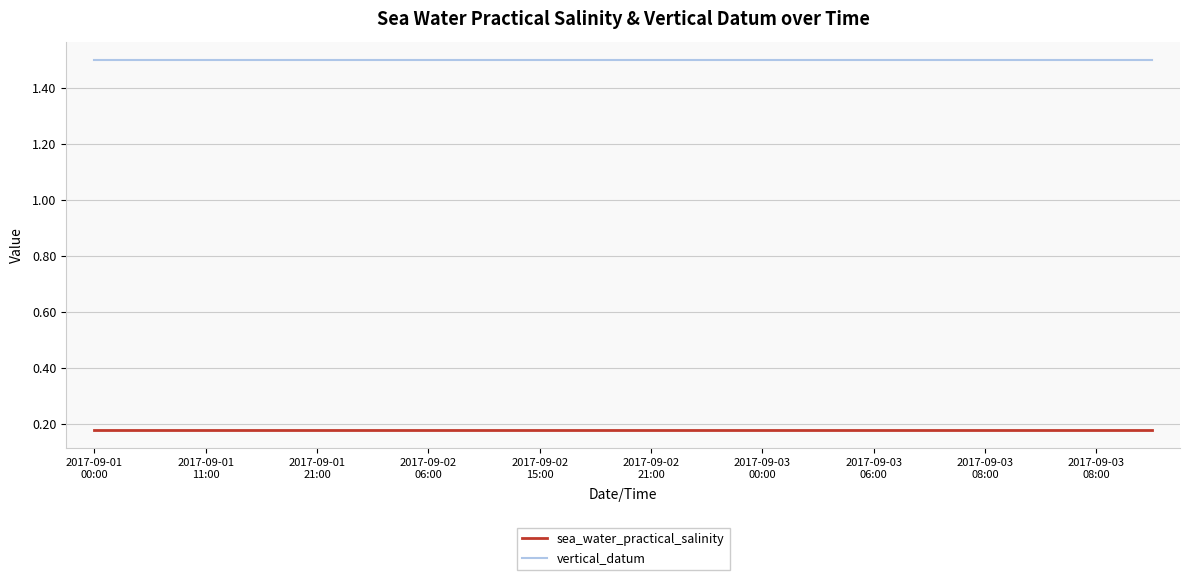

What is the sum of all sea_water_practical_salinity values?

3.6